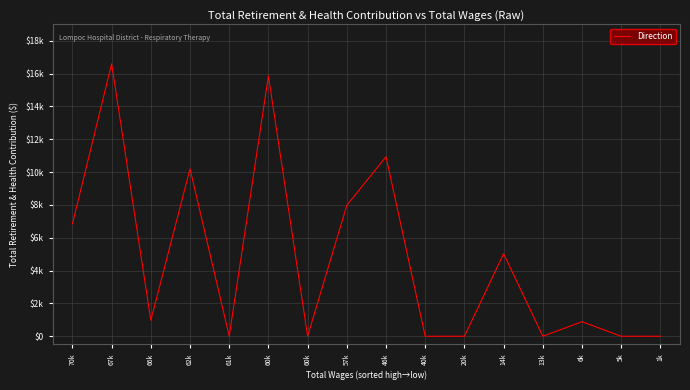

How many interior local peaks (higher than both neighbors) does the data have?

6